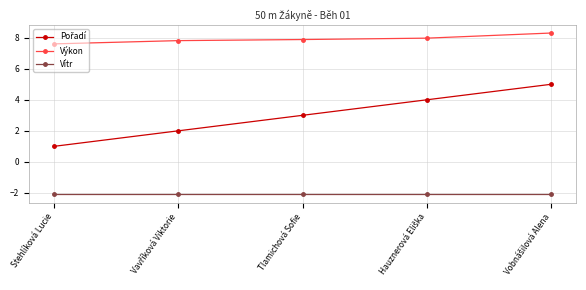

Which series has the largest total across all categories?

Výkon